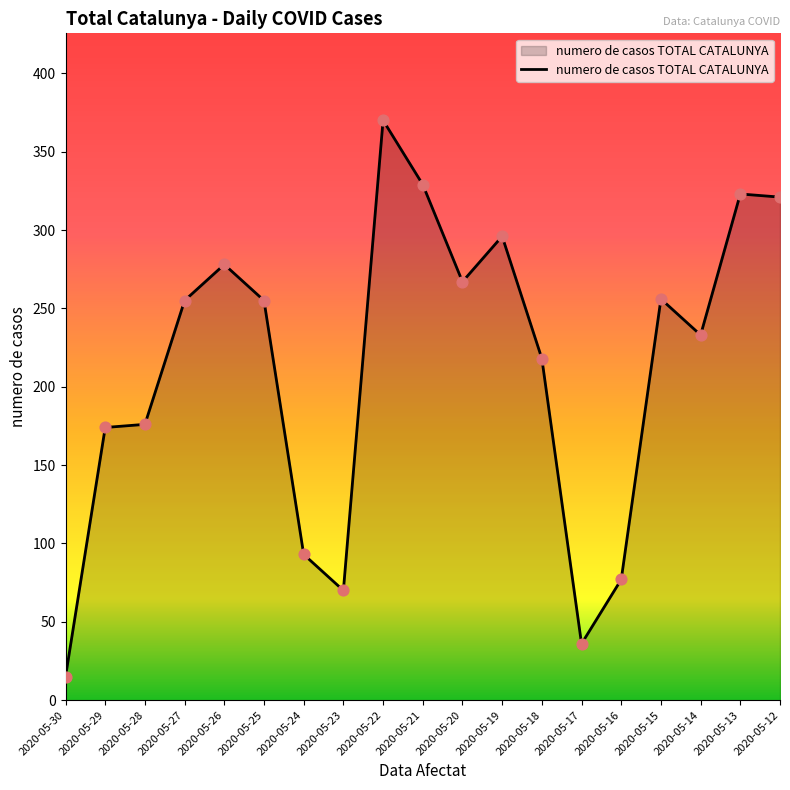

Approximately how many times larger is the value at 2020-05-28 compared to 2020-05-29?

1.0